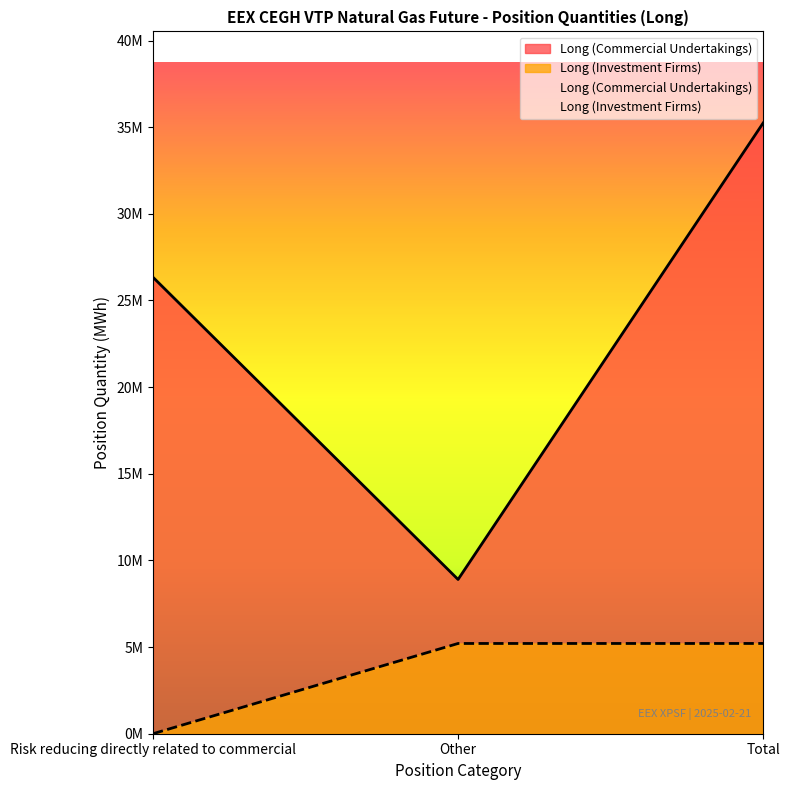

What is the label of the 1st point from the left?

Risk reducing directly related to commercial